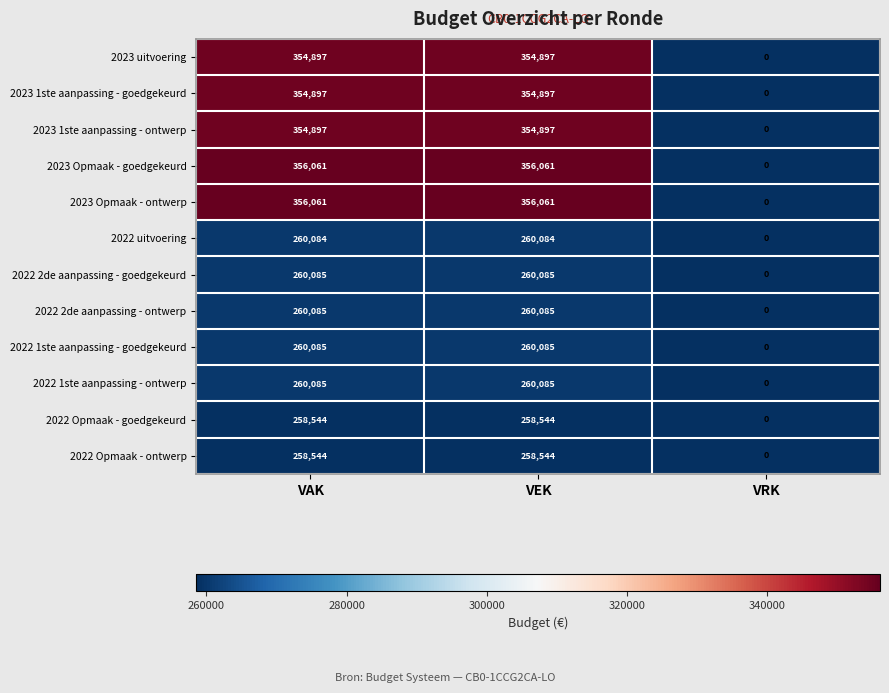

Which category has the lowest value in the 2022 Opmaak - goedgekeurd series?

VRK